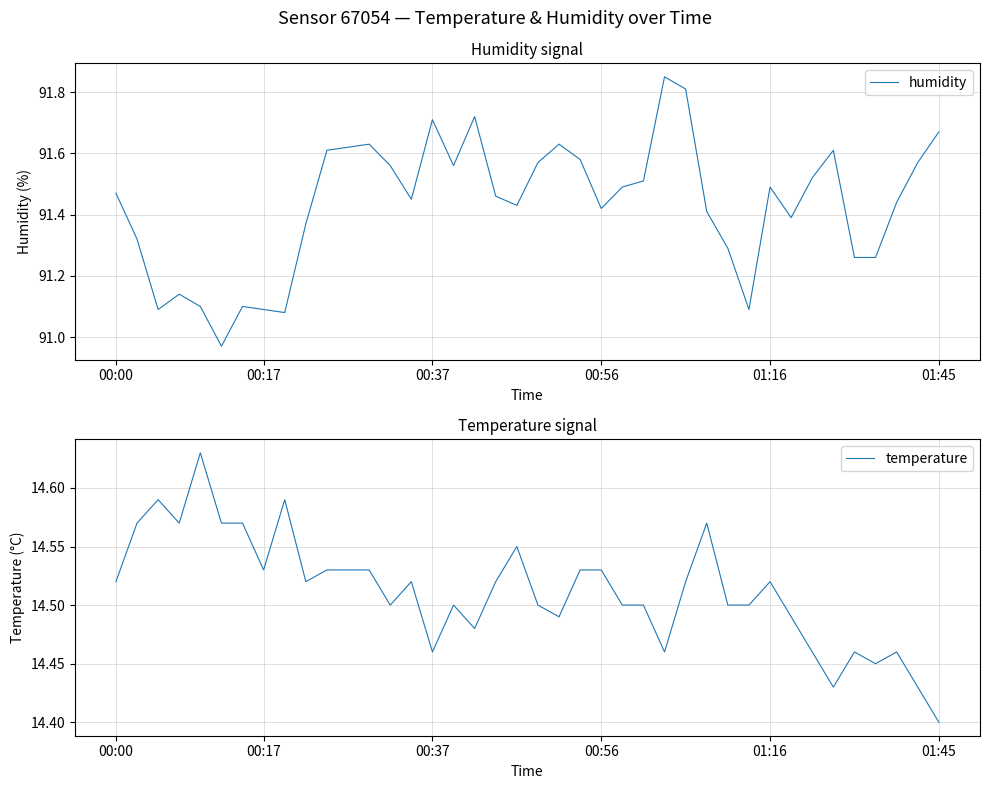

Does the chart display data point markers on the line(s)?

No